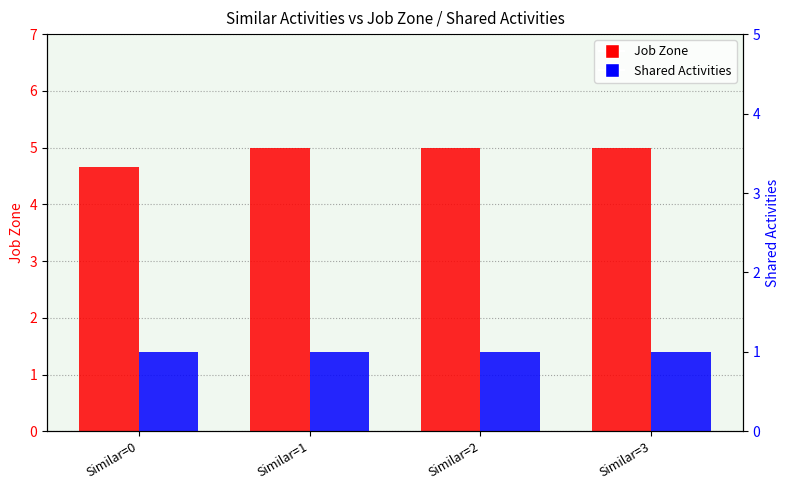

At which label is Shared Activities closest to 1?

Similar=0